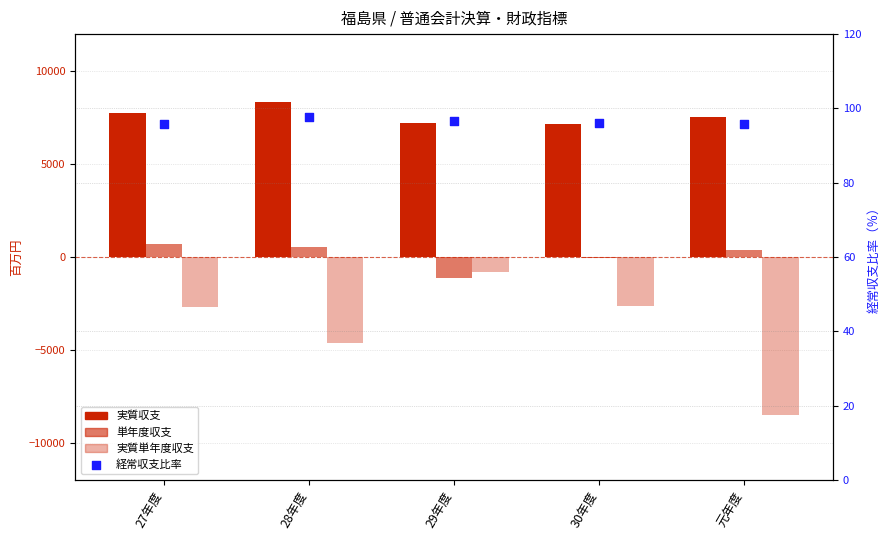

Is the value of 実質収支 at 29年度 greater than the value of 実質単年度収支 at 29年度?

Yes